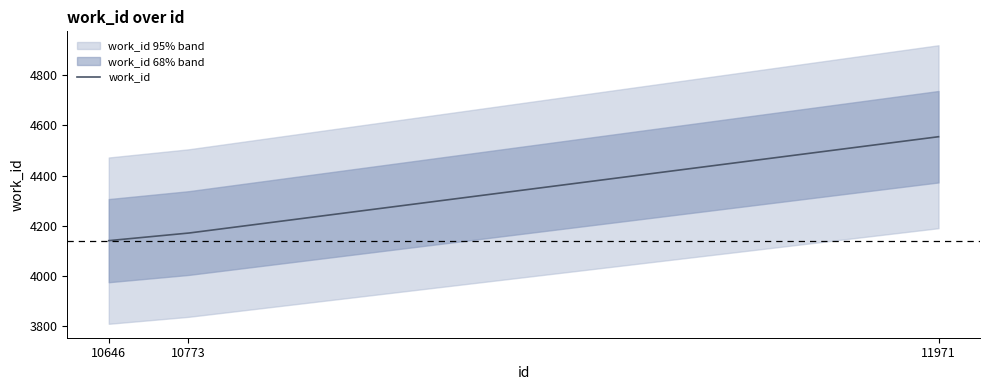

What is the value of the 1st point from the left?

4141